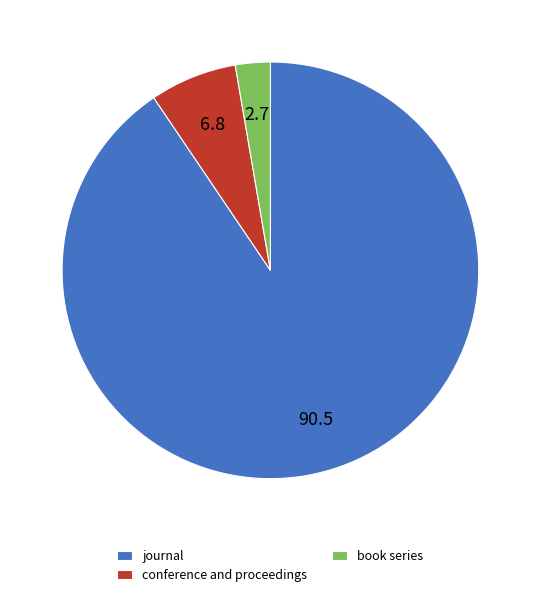

Which has a higher value, conference and proceedings or book series?

conference and proceedings